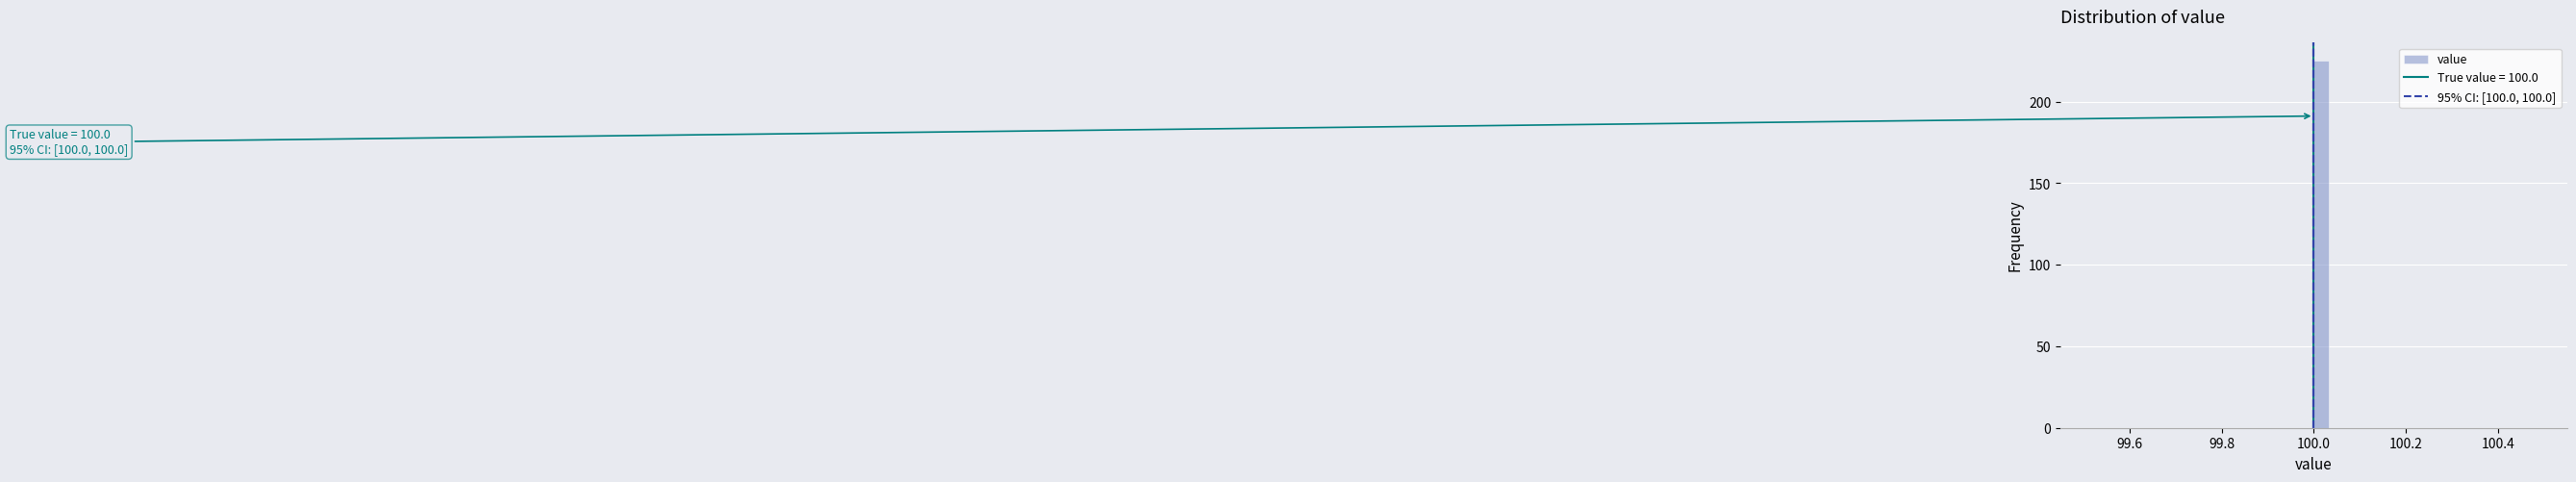

Read against the x-axis, roughly where is the centre of the tallest bar?

100.02